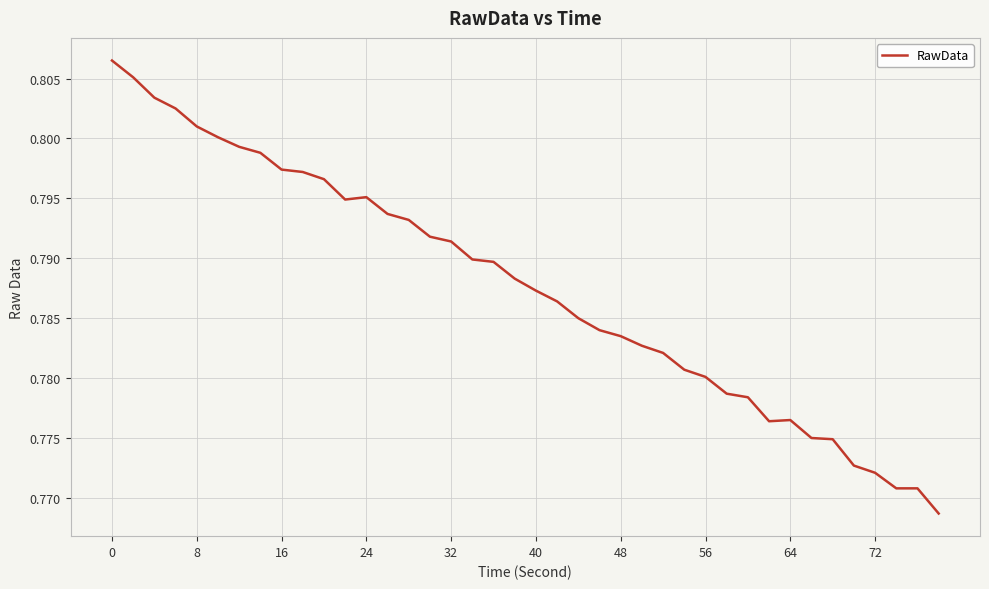

How many lines are shown in the chart?

1